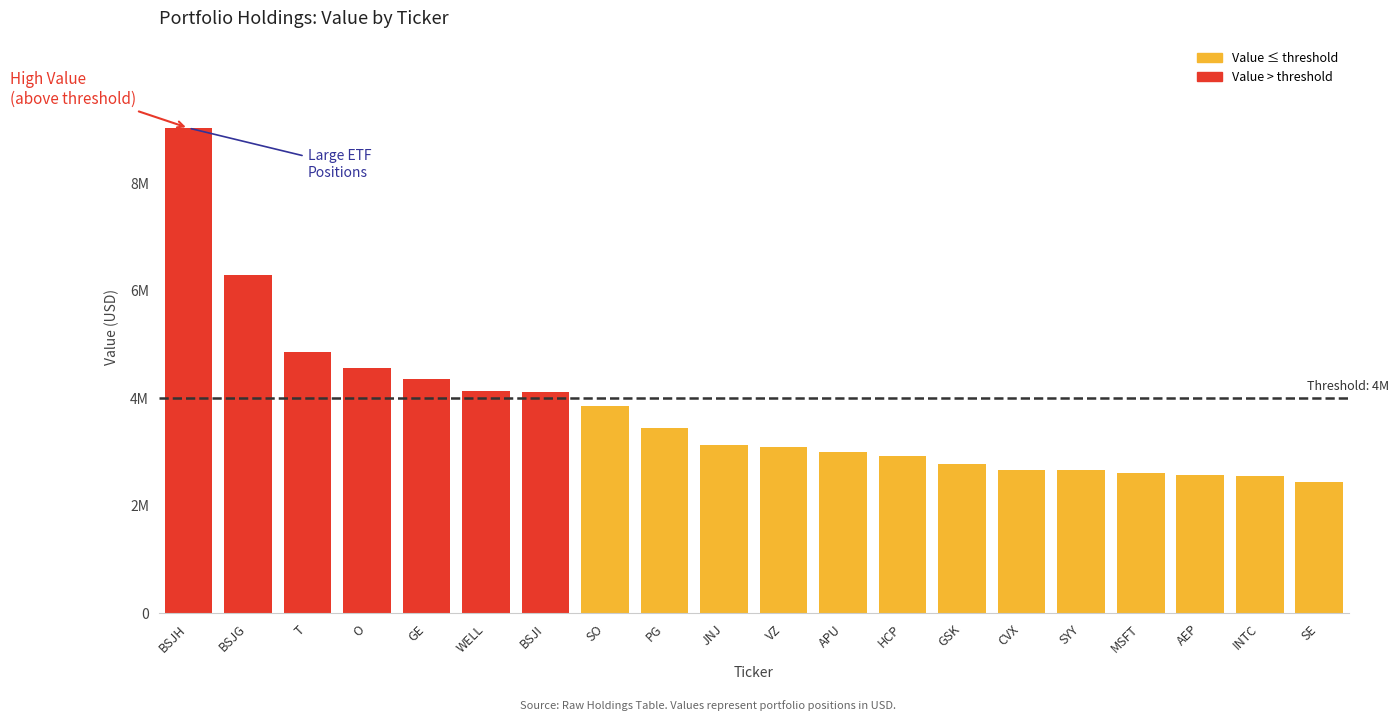

At which label is the value closest to 5733500?

BSJG